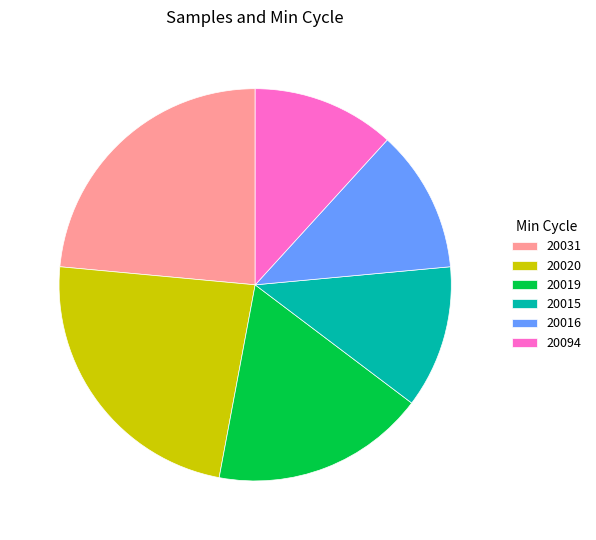

Between 20020 and 20019, which is larger?

20020